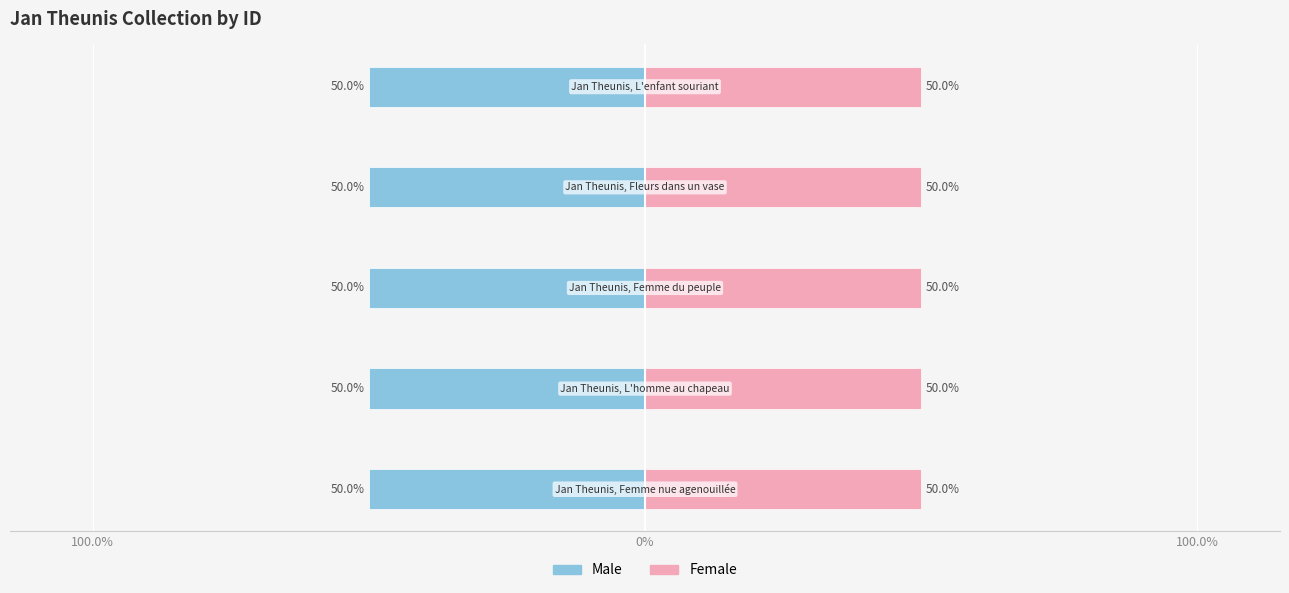

List the series in order of their peak value, highest first.

Female, Male